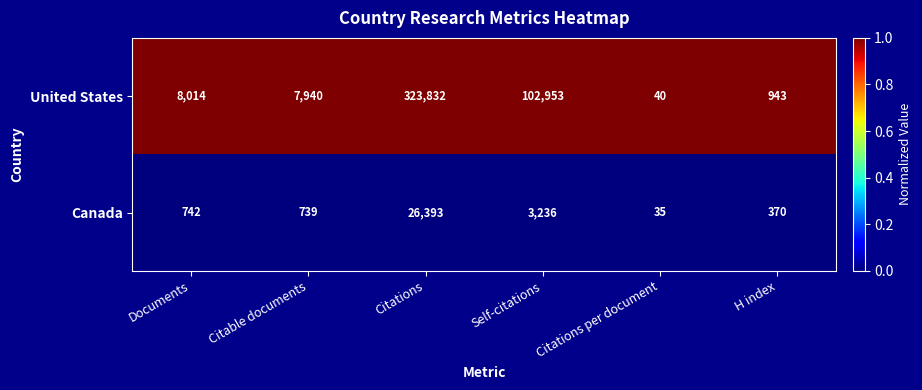

Is the value of Canada at Citable documents greater than the value of United States at H index?

No